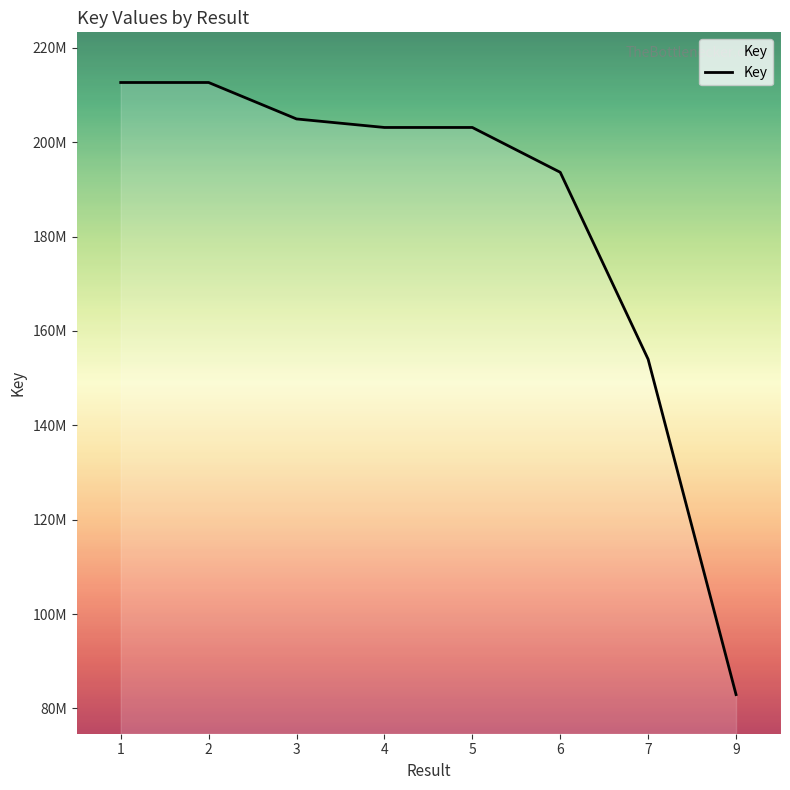

Does the chart have visible grid lines?

No